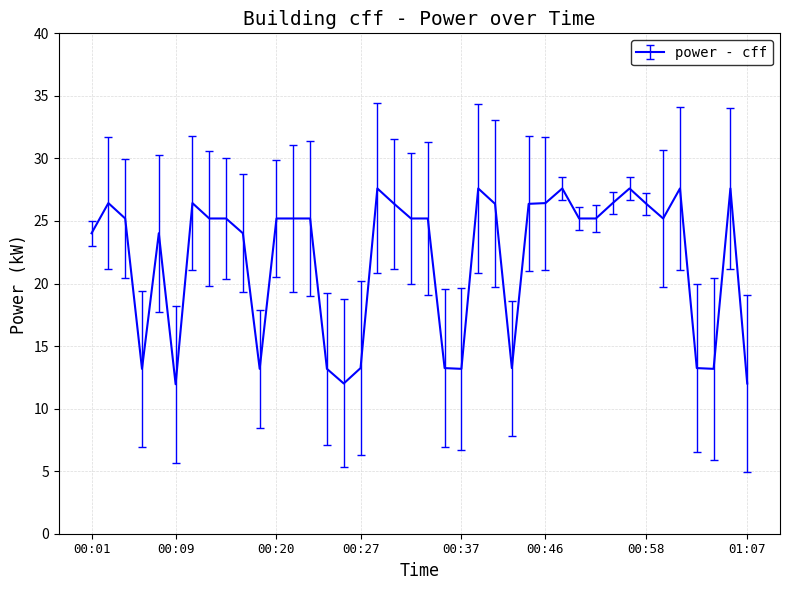

Where is the first local minimum?

00:06